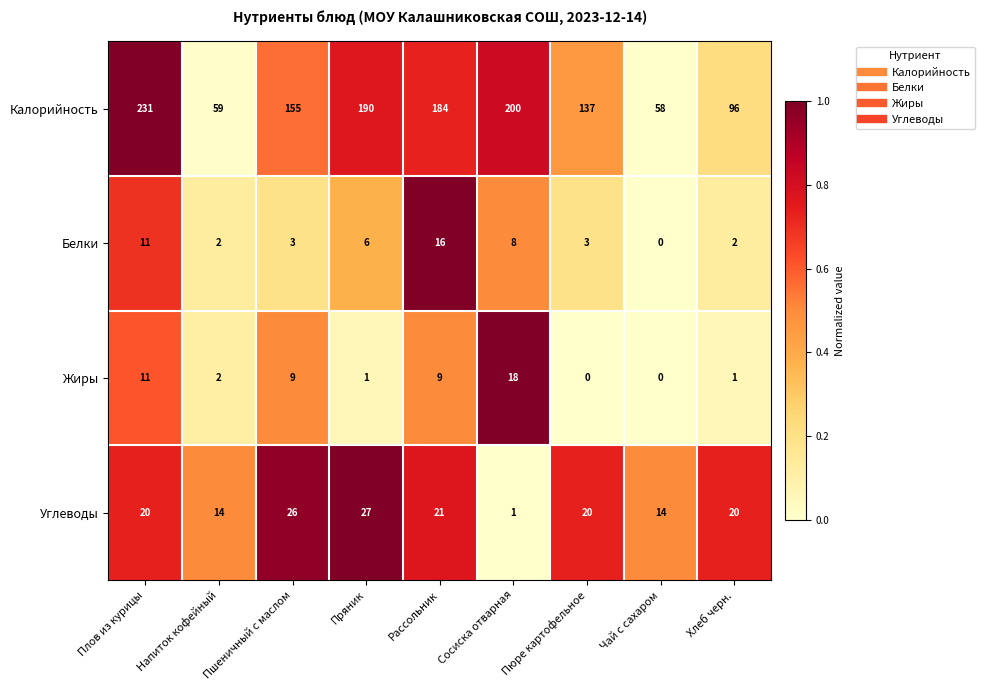

What is the total value across all series at Напиток кофейный?

77